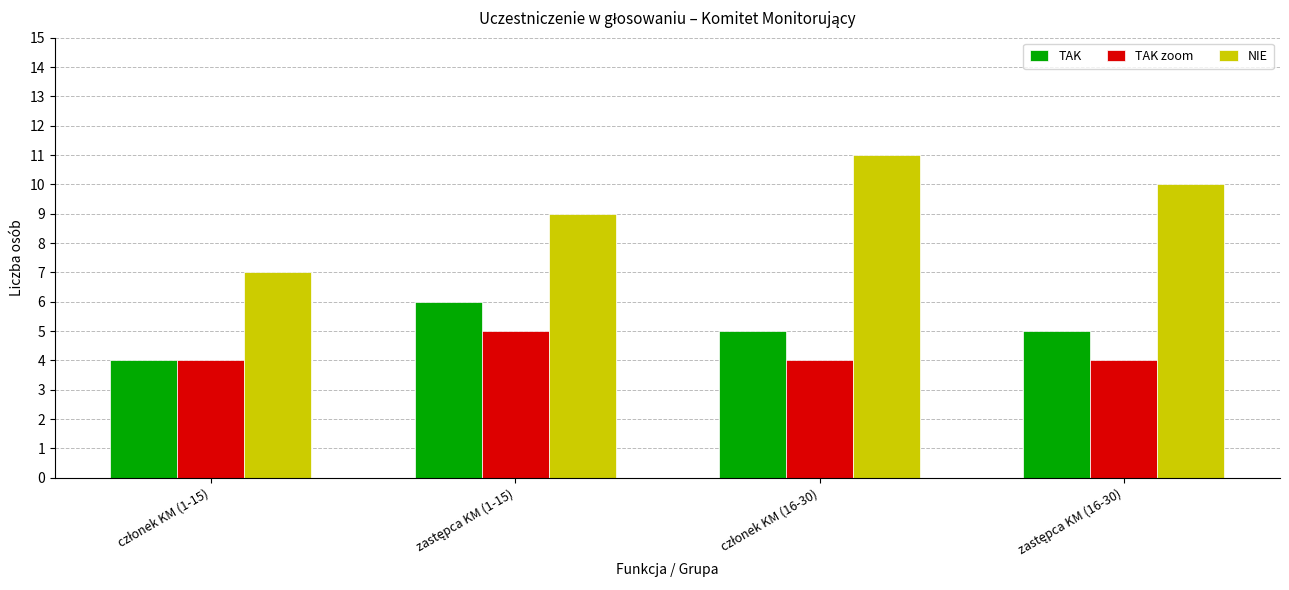

What is the sum of all TAK zoom values?

17